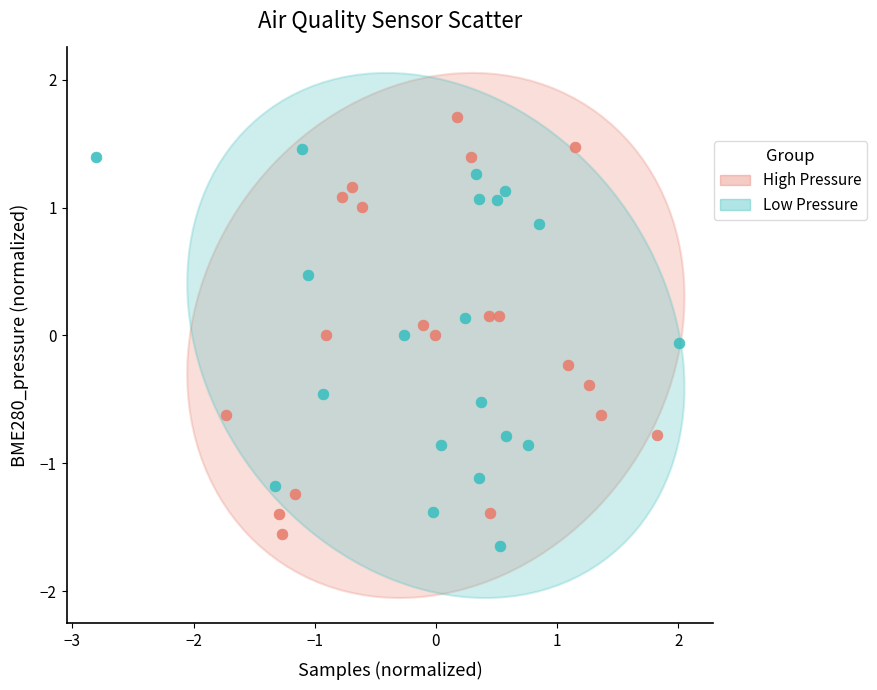

Which series reaches the maximum Y coordinate?

High Pressure